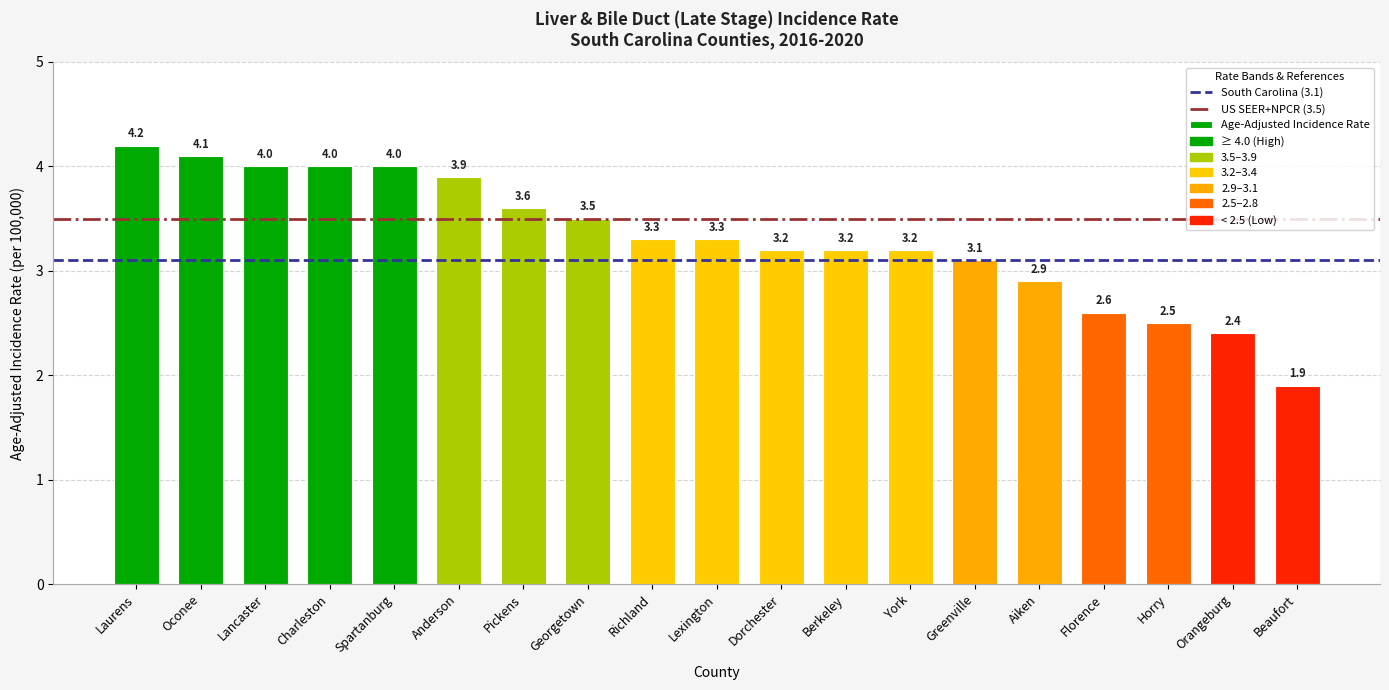

What is the difference between the values at Pickens and Aiken?

0.7